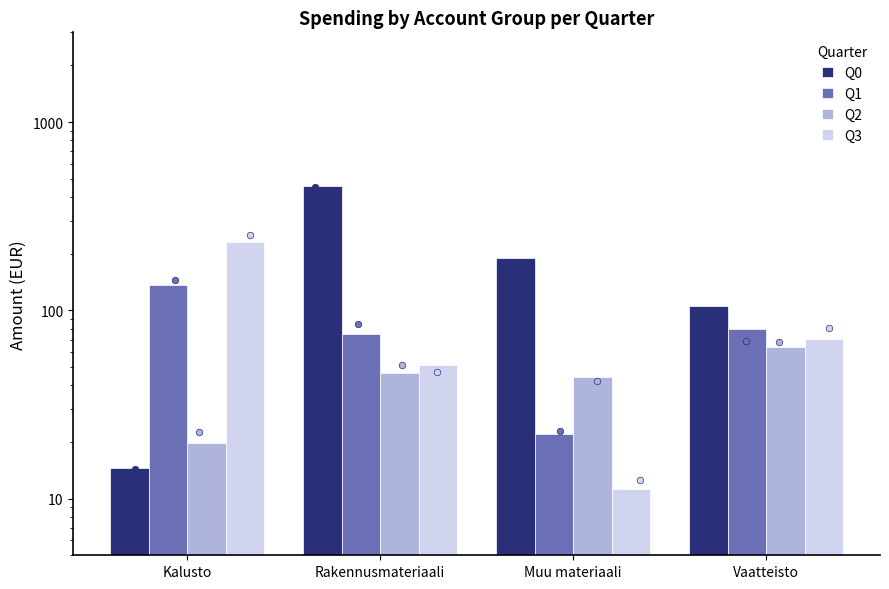

Which series reaches the minimum Y coordinate?

Q3